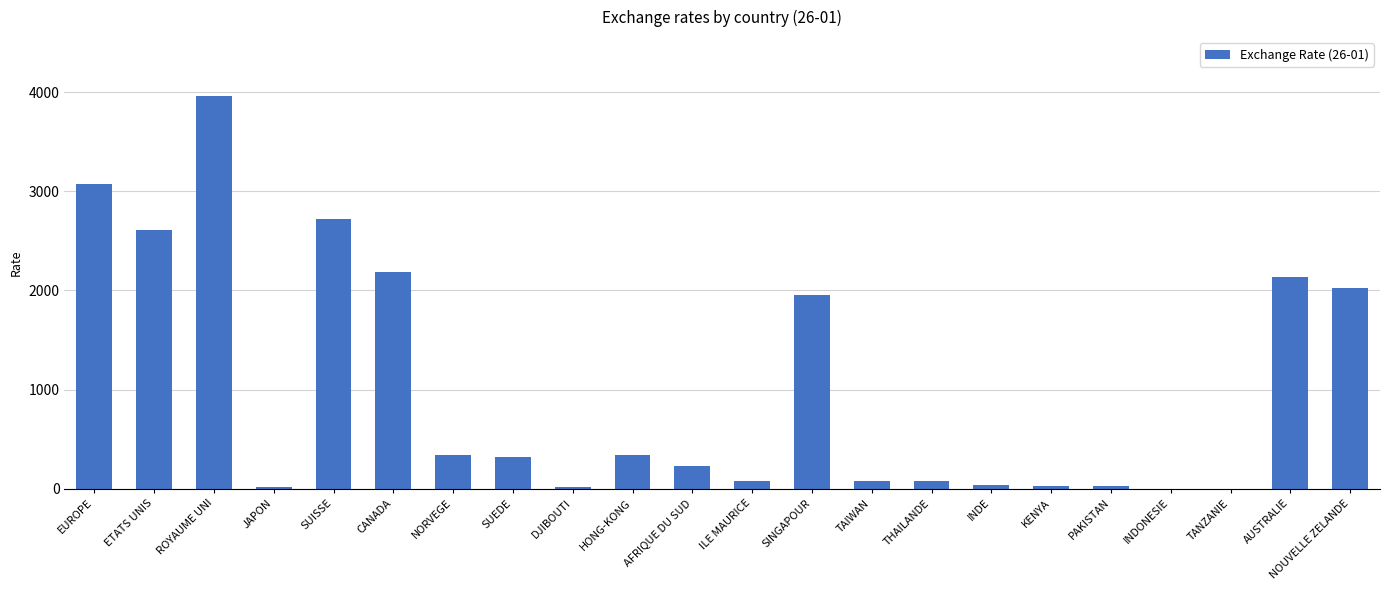

Count the number of categories in the chart.

22